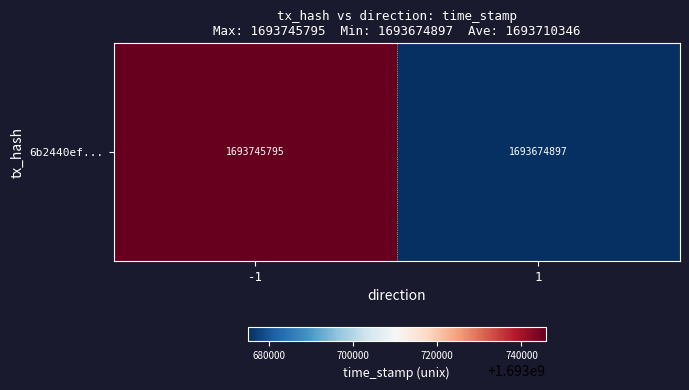

Which category has the highest value across all series?

-1